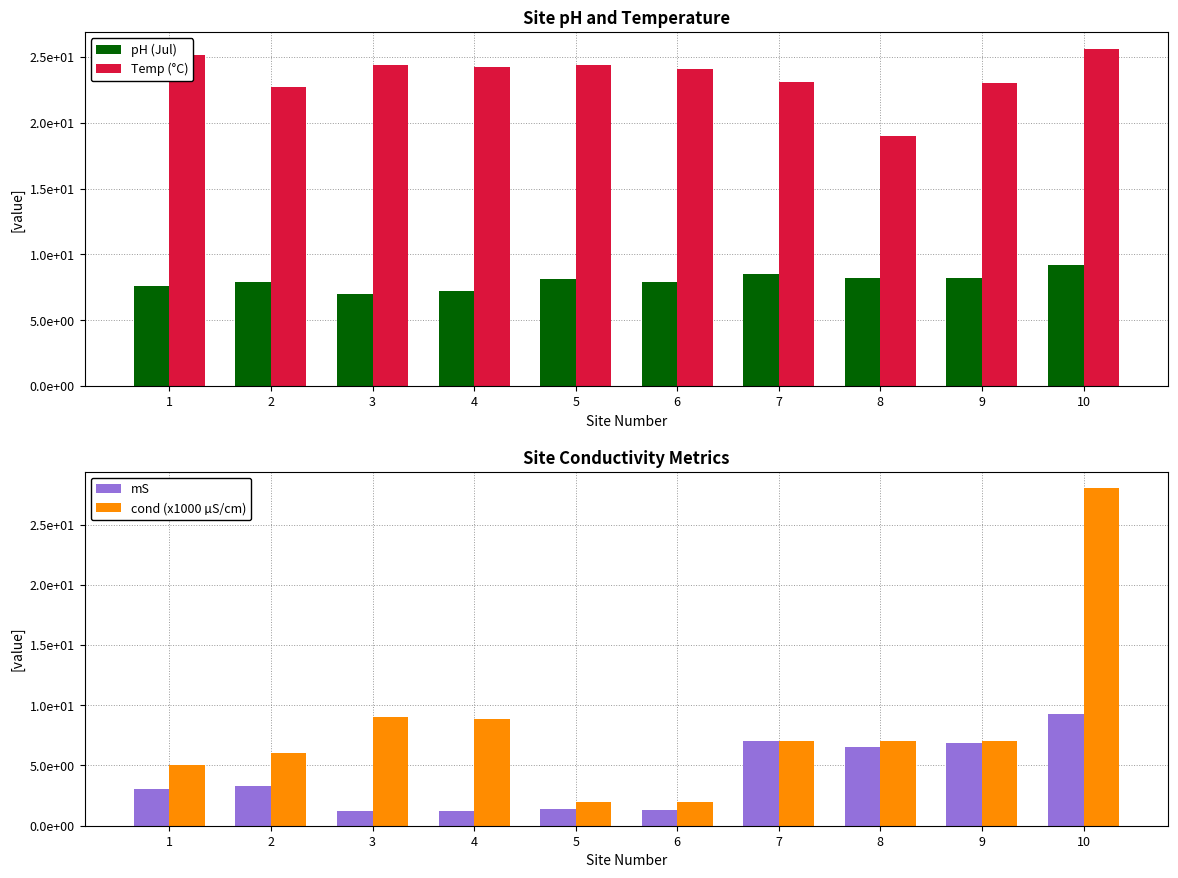

What is the greatest value displayed?

28.0